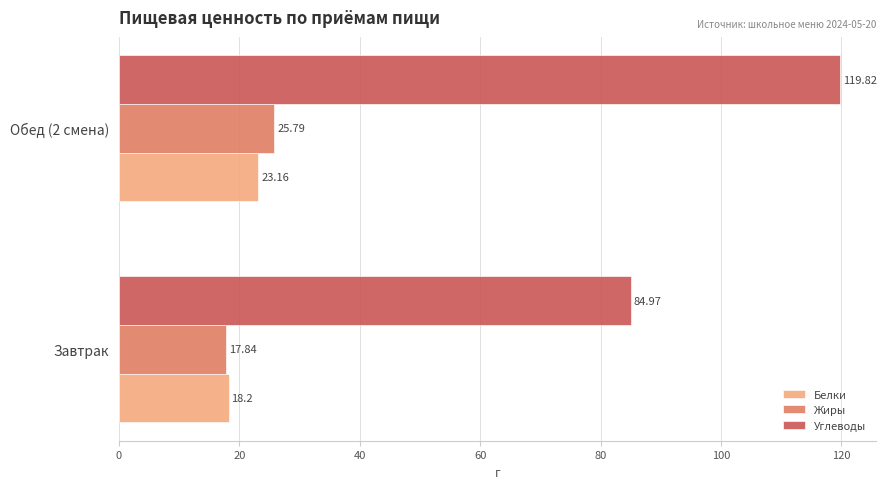

Where is Белки nearest to the value 20?

Завтрак